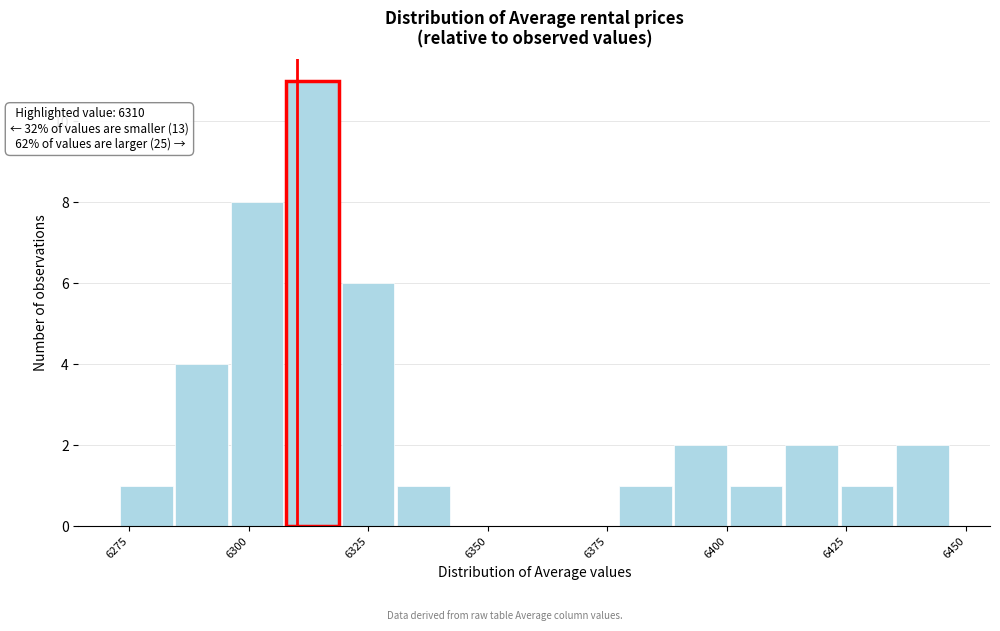

Around what value on the x-axis is the tallest bar? Give the approximate position of its centre, as read against the axis.

6315